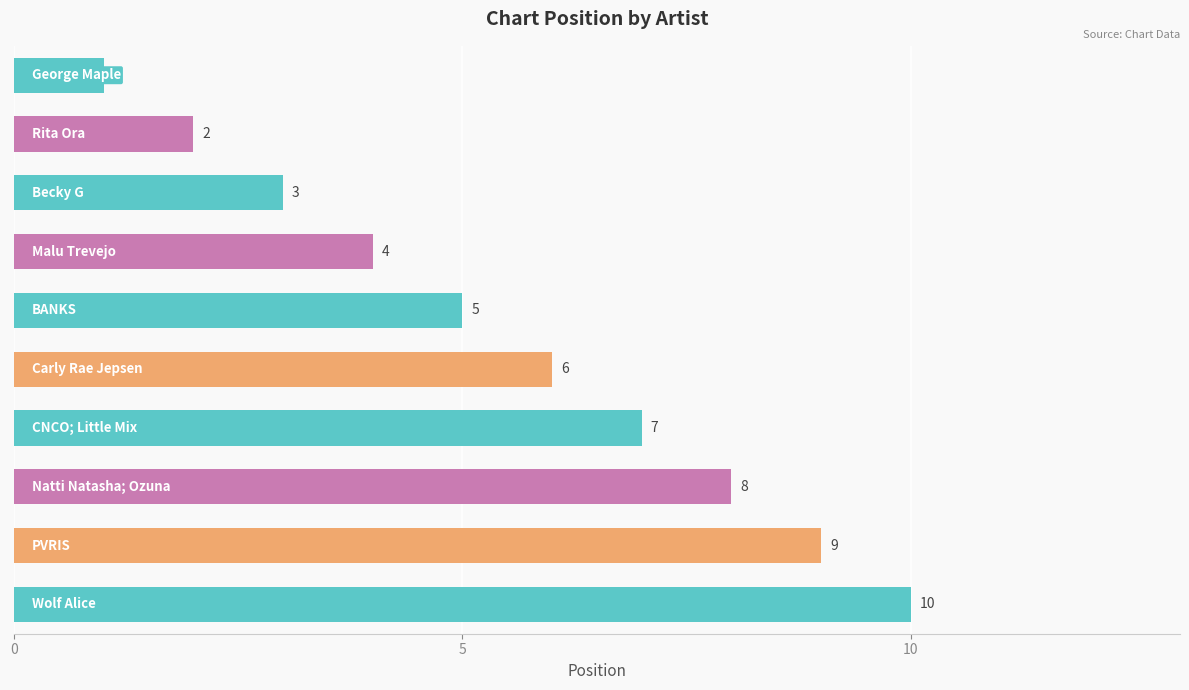

How many values are below 6?

5